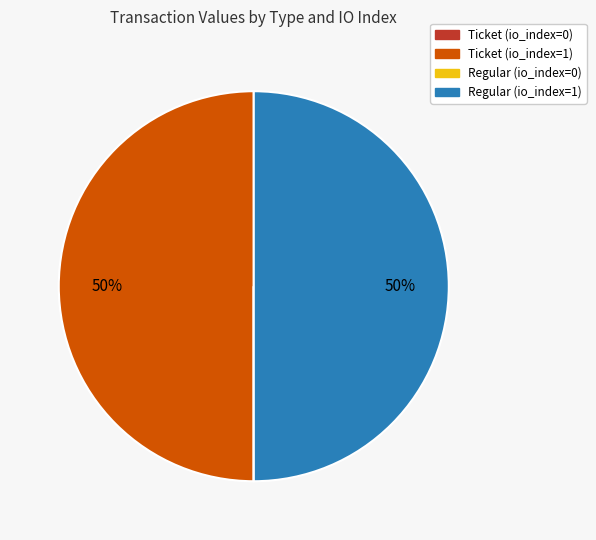

To the nearest percent, what is the average slice percentage?

25%